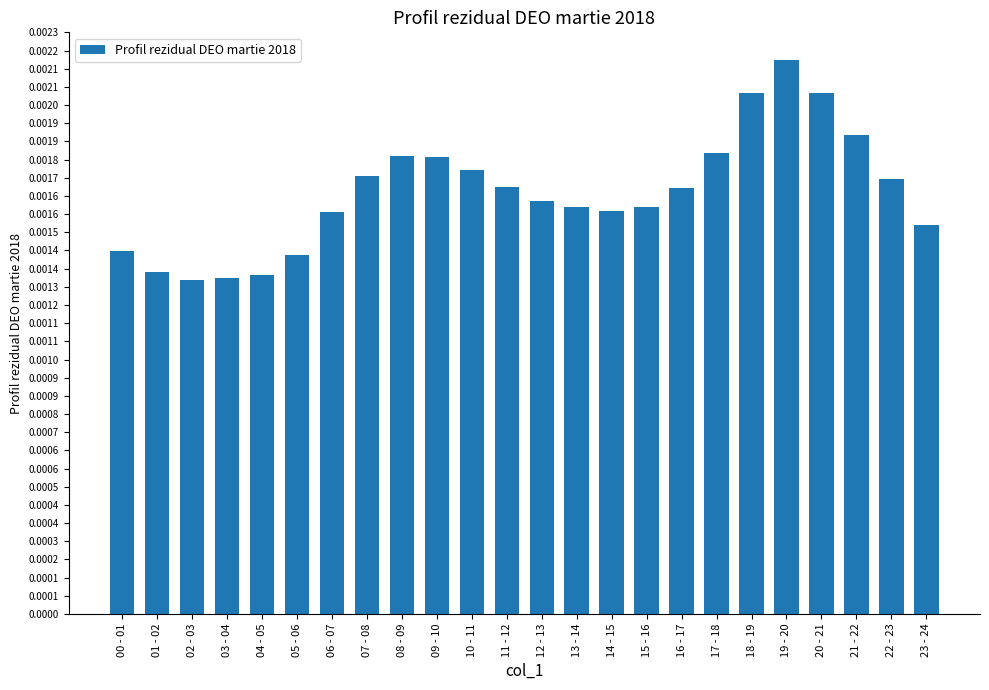

How many bars are there in total?

24